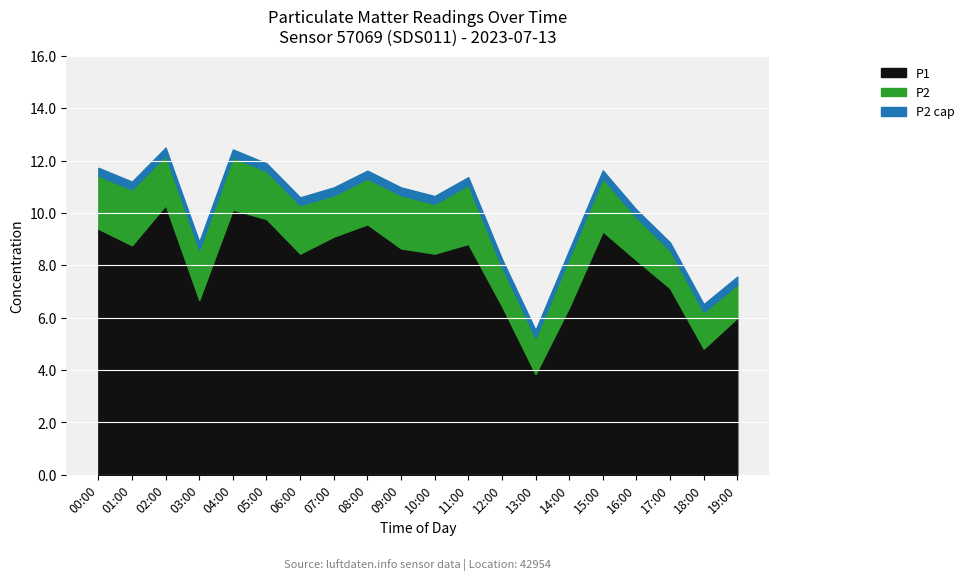

Where is P1 nearest to the value 7?

17:00